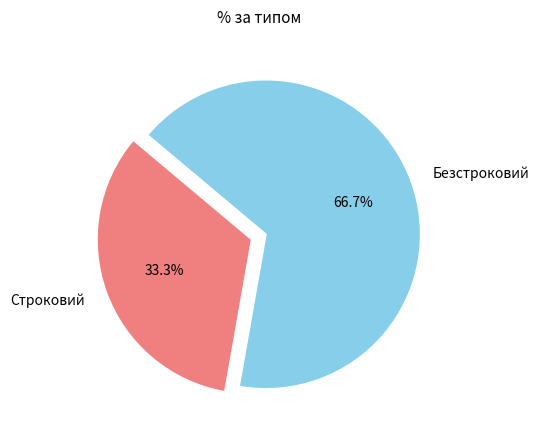

Is it true that Безстроковий is 67% of the pie?

True